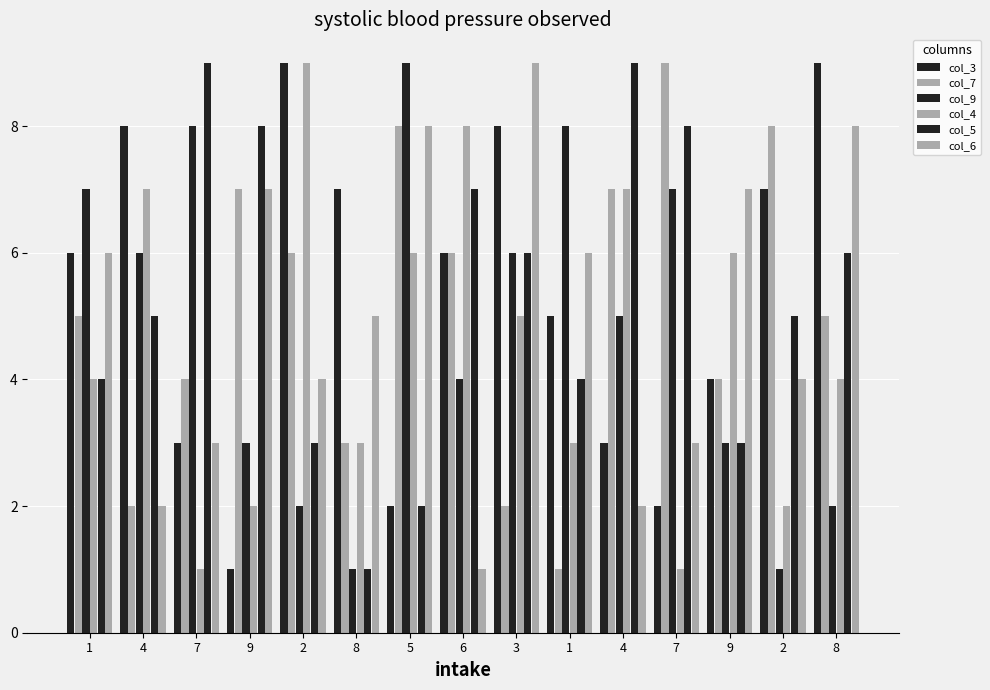

How many groups of bars are there?

15